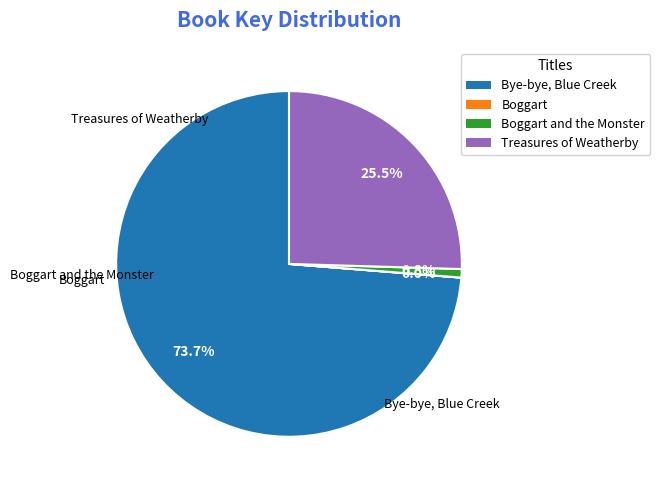

Does any single category account for the majority?

Yes